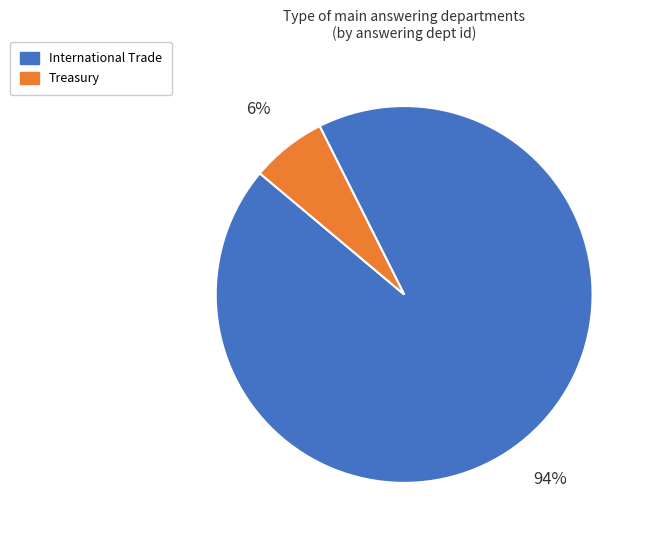

Which category accounts for the majority?

International Trade